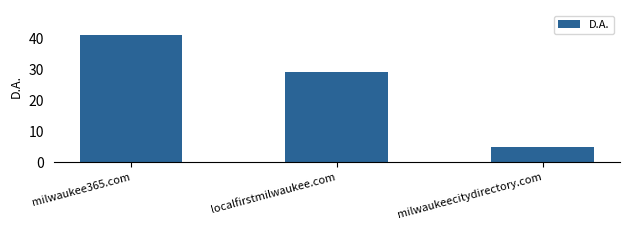

How many bars are there in total?

3